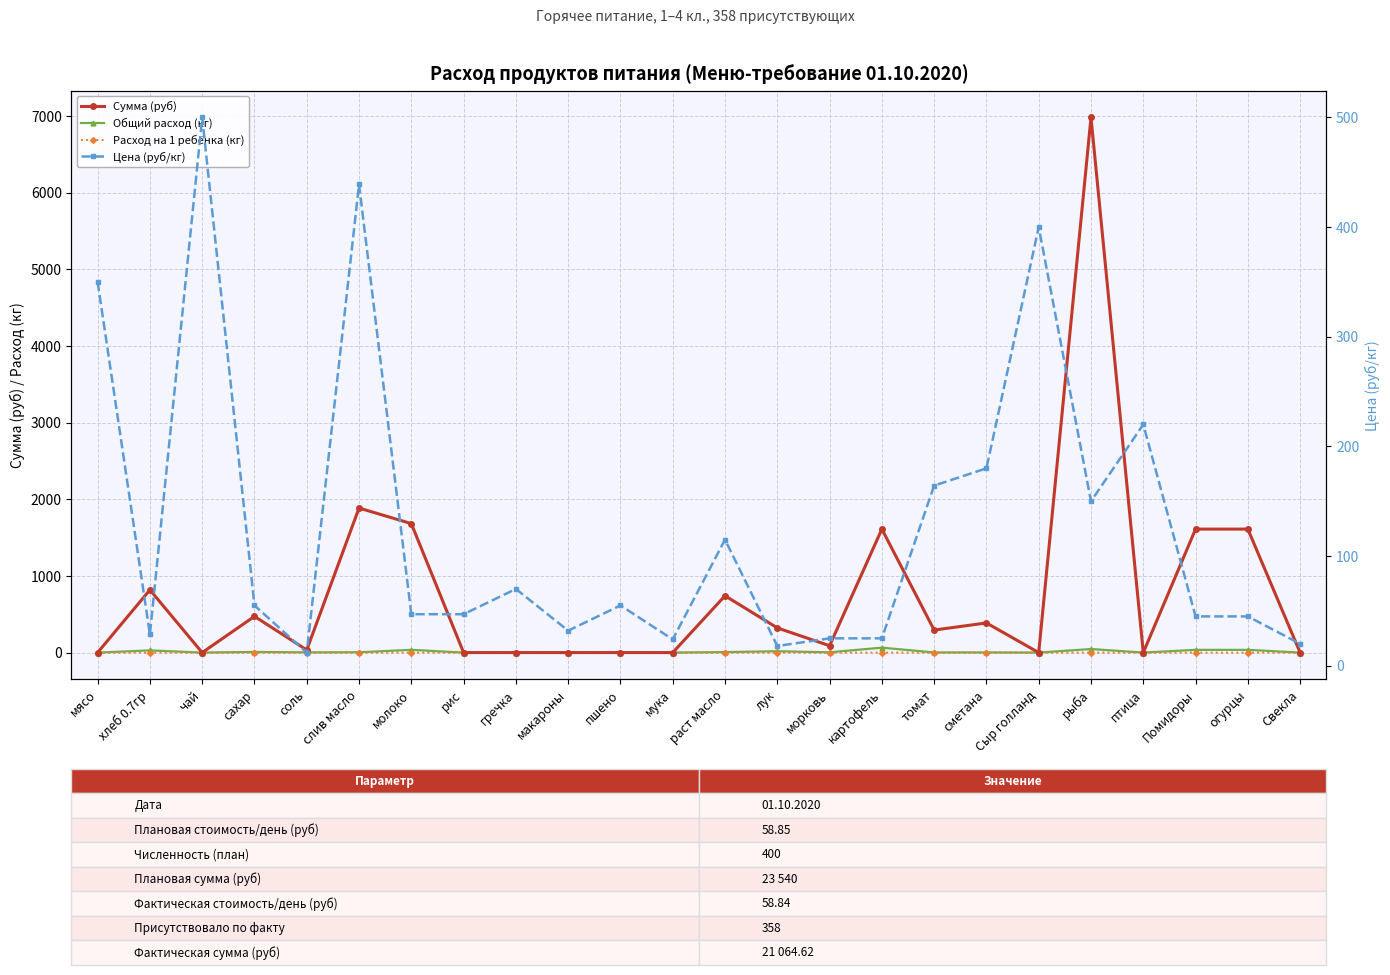

True or false: Расход на 1 ребёнка (кг) and Цена (руб/кг) intersect in this chart.

False